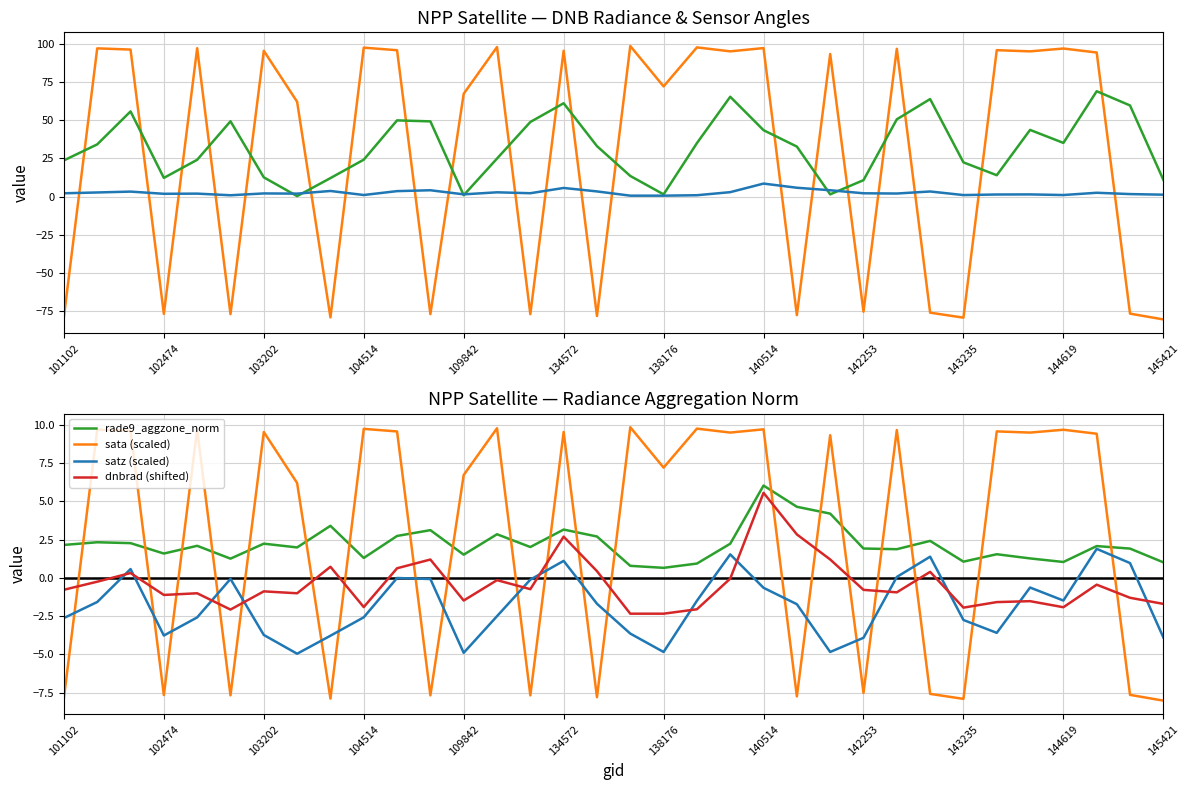

The dnbrad series shows 1.9 at 130383. True or false?

False